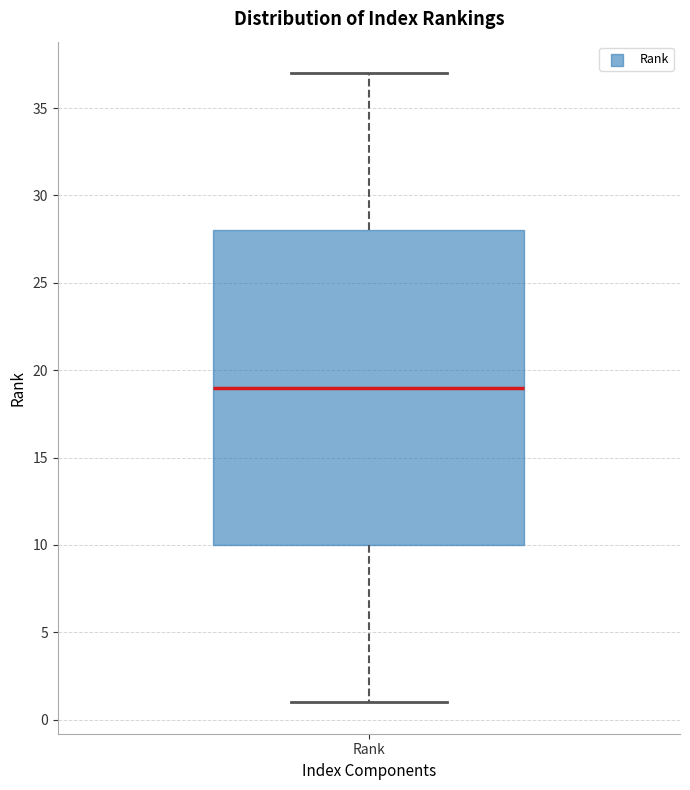

Read this box plot against the y-axis: the position of the median line, the range covered by the box, and the ends of both whiskers. The values are not printed on the chart, so give them approximately, as read against the axis.

median 19, box 10 to 28, whiskers 1 to 37